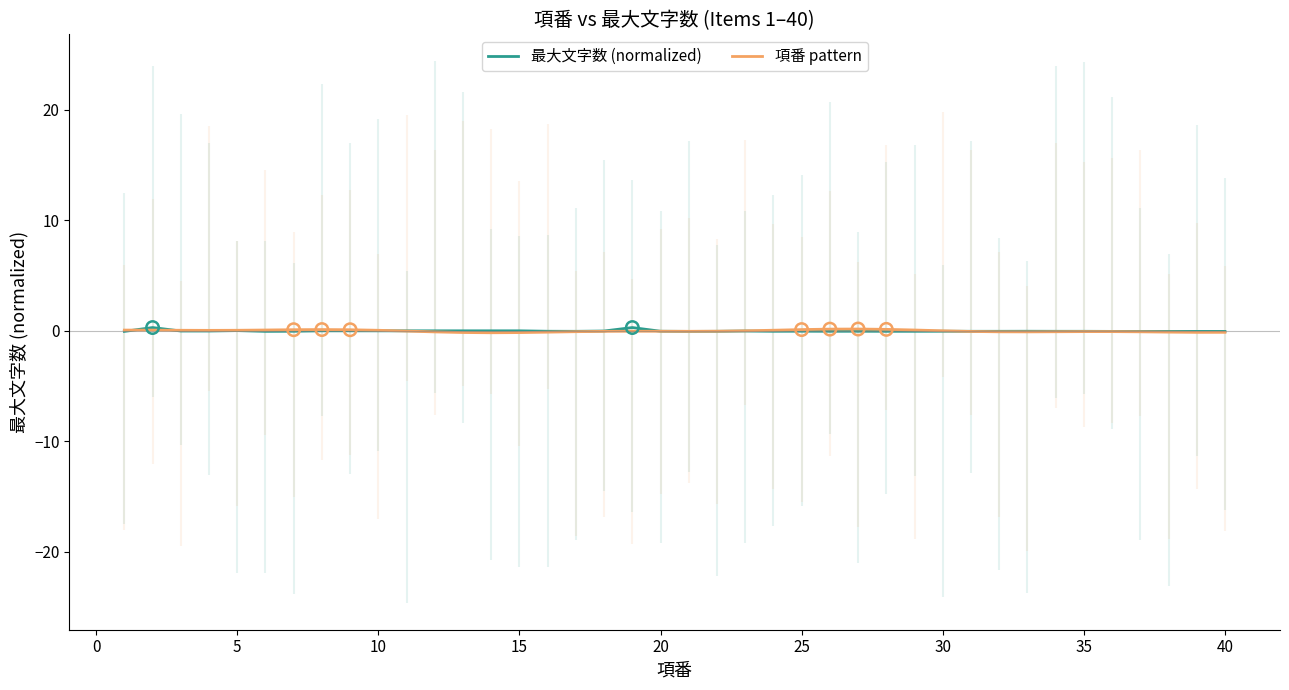

What is the total value across all series at 25?

0.1